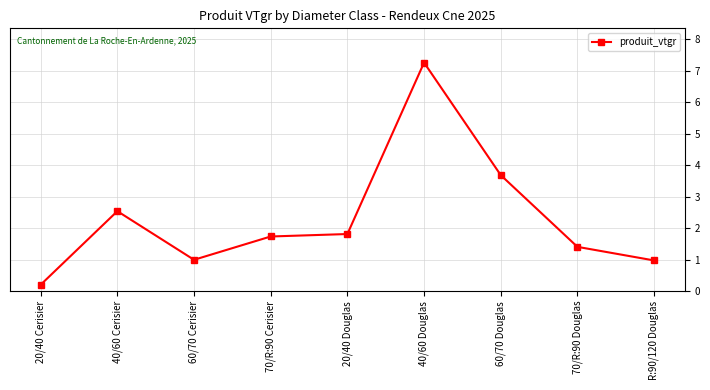

What is the greatest value displayed?

7.3